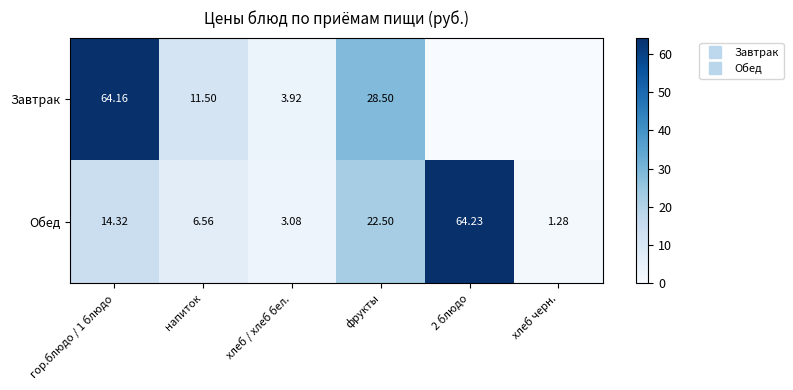

Rank the categories by Завтрак value from lowest to highest.

2 блюдо, хлеб черн., хлеб / хлеб бел., напиток, фрукты, гор.блюдо / 1 блюдо